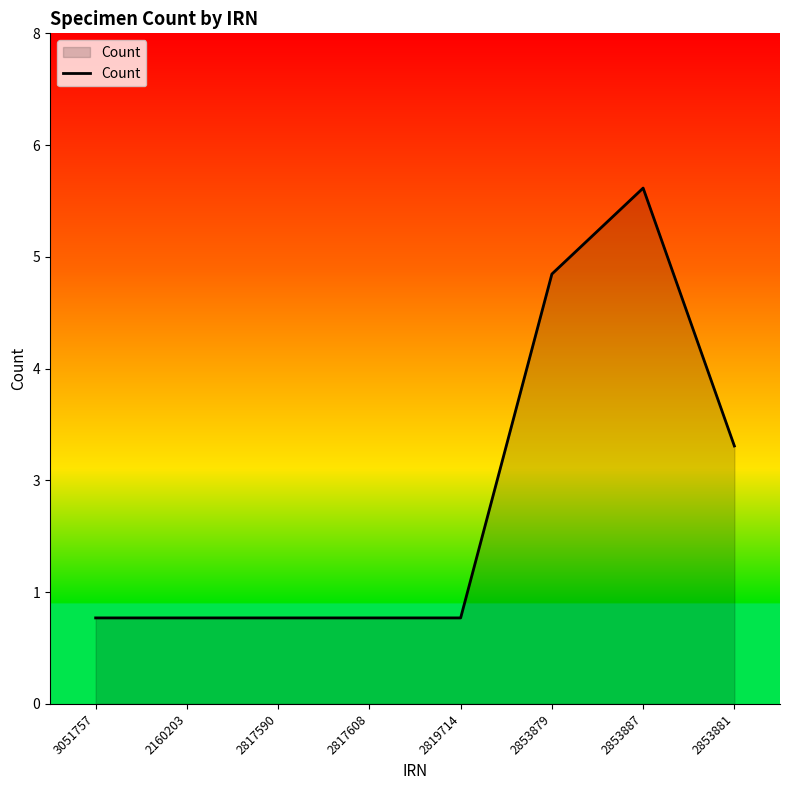

Does the chart have visible grid lines?

No